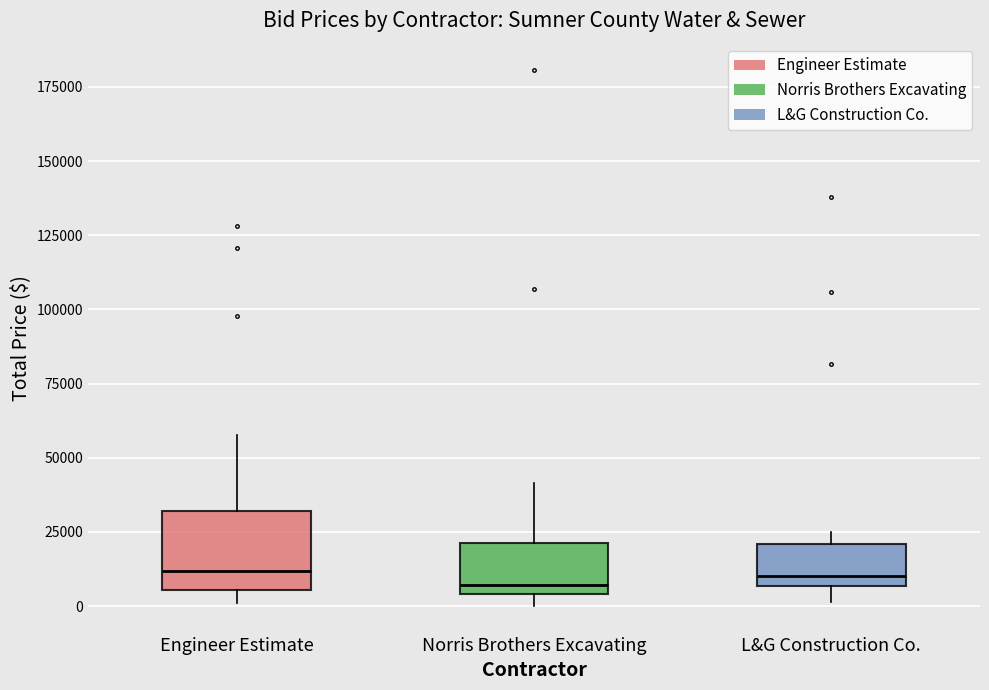

Comparing the boxes themselves (not the whiskers), which one is the tallest?

Engineer Estimate